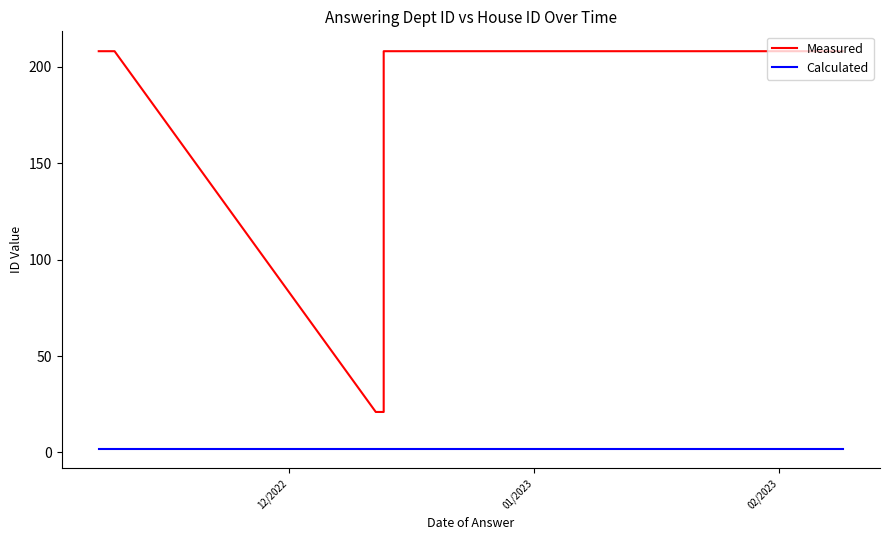

Does the chart display data point markers on the line(s)?

No